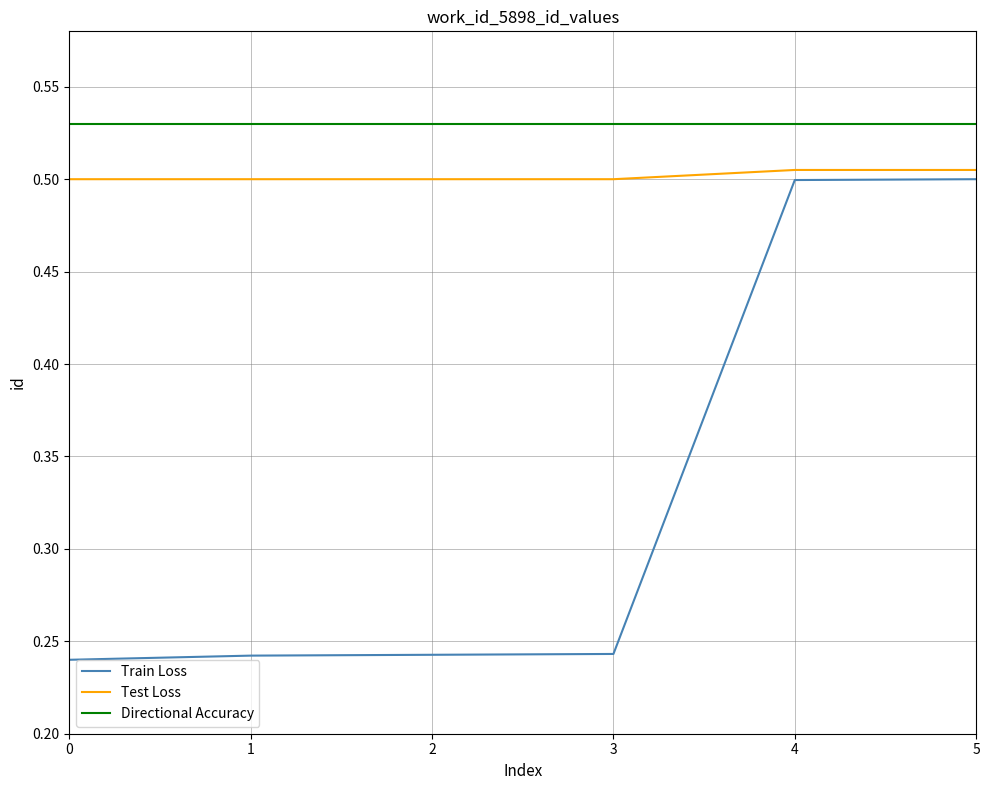

What is the total value across all series at 2?

1.3